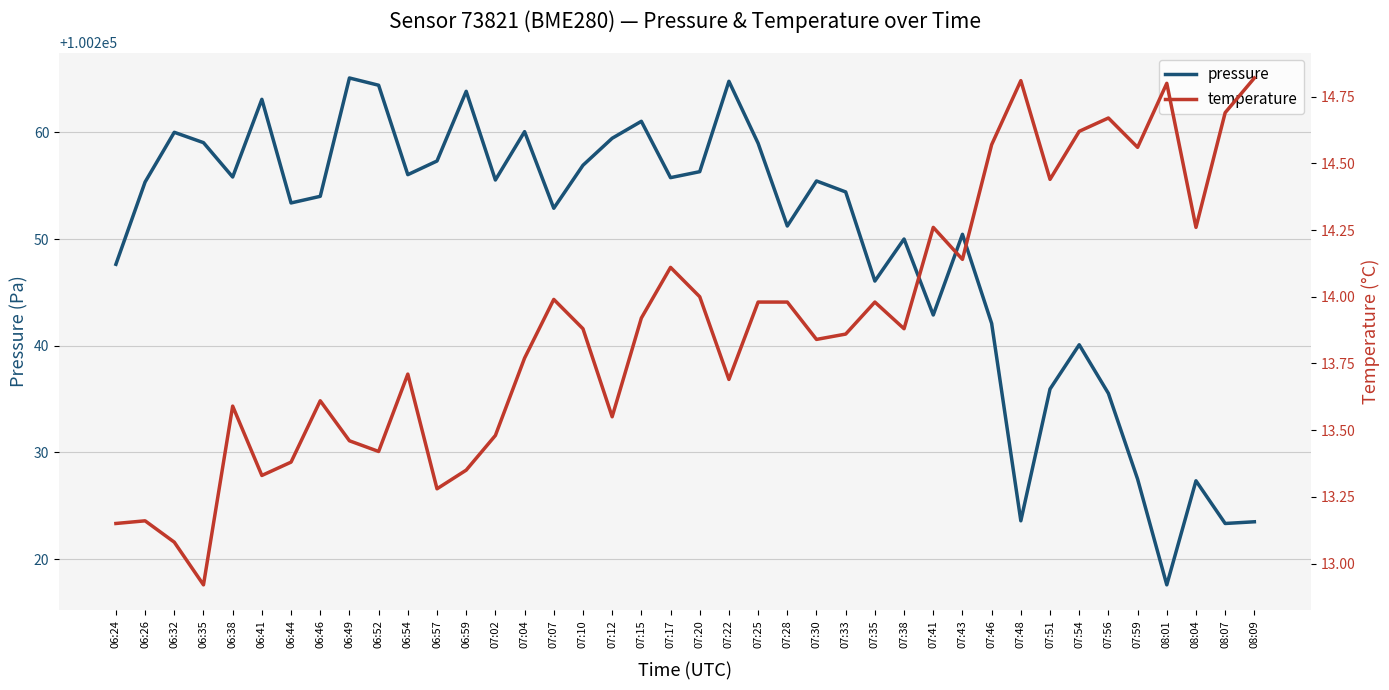

What is the difference between the temperature values at 07:51 and 07:59?

0.1